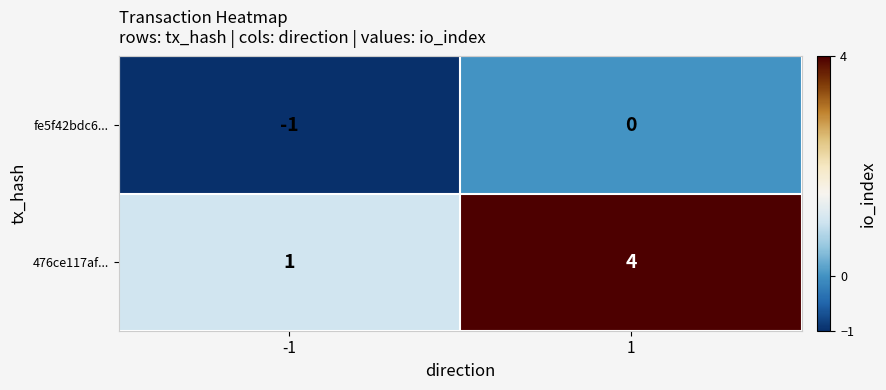

Reading left to right, transcribe all the data shown in this chart.

fe5f42bdc6...: -1	0
476ce117af...: 1	4